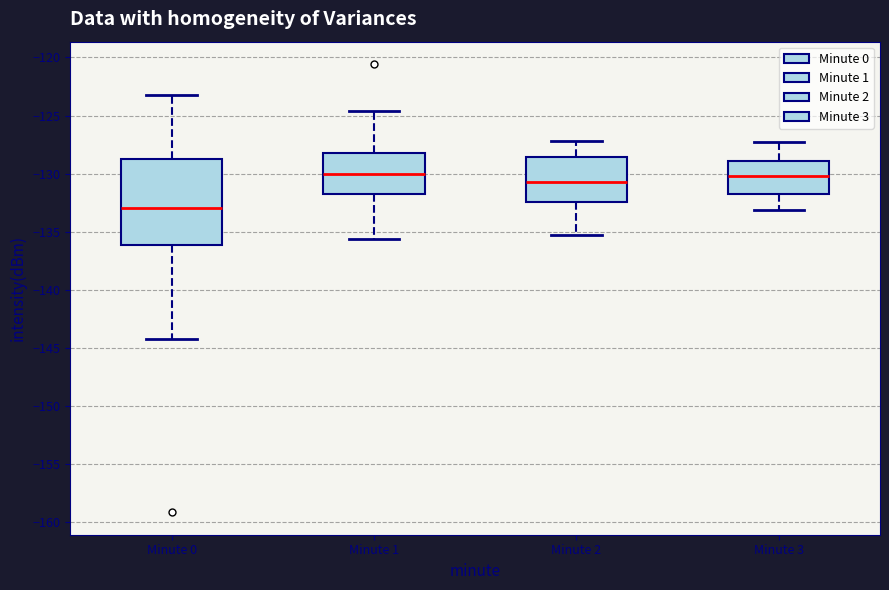

Reading left to right, read every box against the y-axis: the position of its median line, the range the box covers, and the ends of its whiskers. The values are not printed on the chart, so give them approximately, as read against the axis.

Minute 0: median -133.0, box -136.0 to -128.5, whiskers -144.0 to -123.0
Minute 1: median -130.0, box -132.0 to -128.0, whiskers -135.5 to -124.5
Minute 2: median -130.5, box -132.5 to -128.5, whiskers -135.5 to -127.0
Minute 3: median -130.0, box -132.0 to -129.0, whiskers -133.0 to -127.5